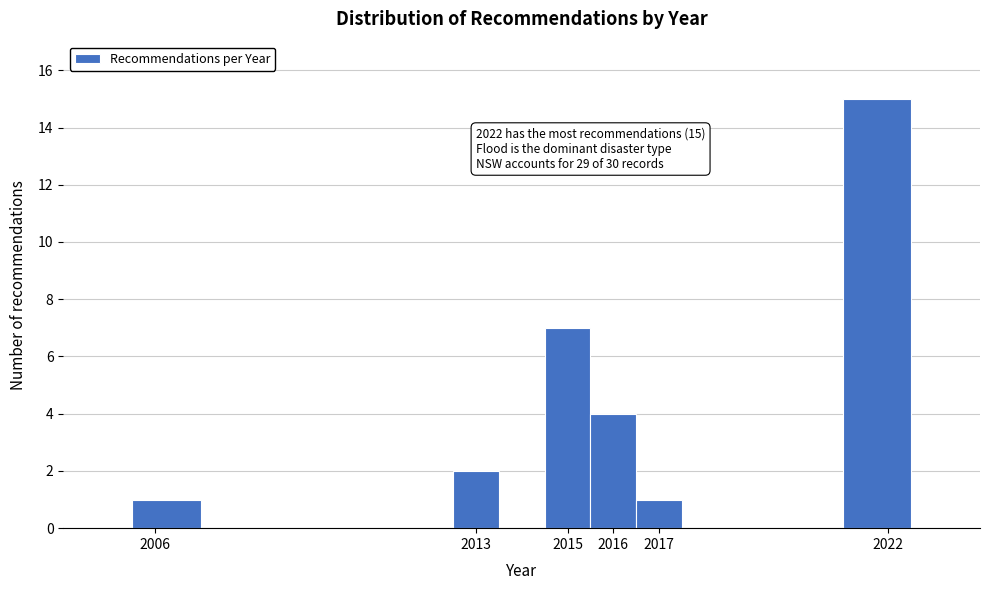

Over which range of the x-axis is the bar tallest?

2021.0 to 2022.5